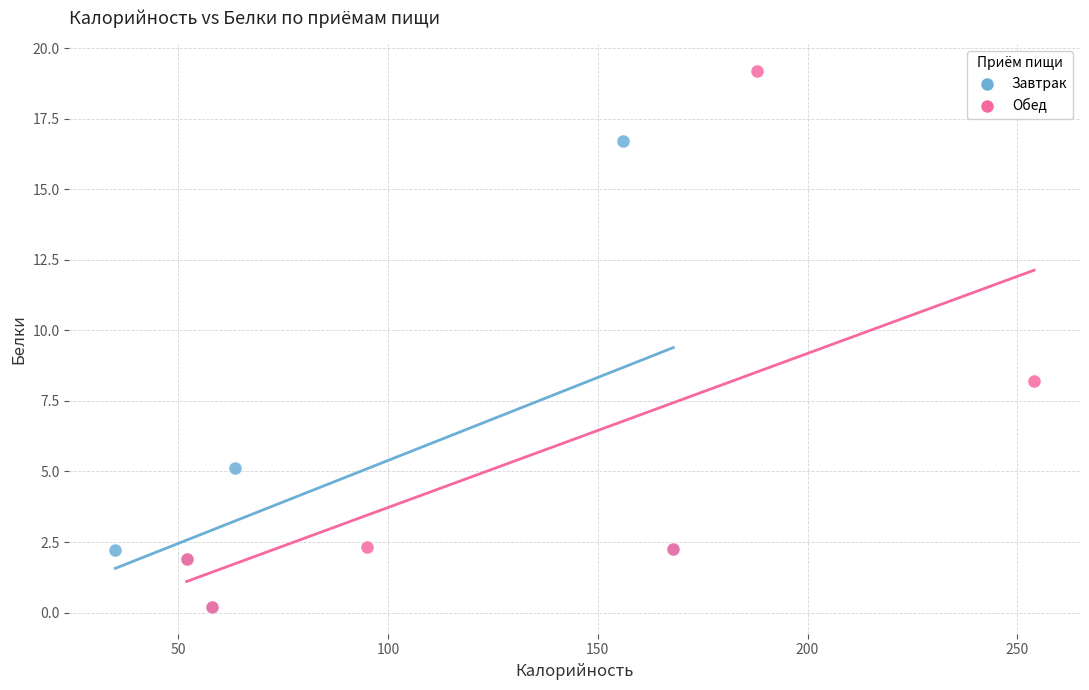

Which series reaches the maximum Y coordinate?

Обед